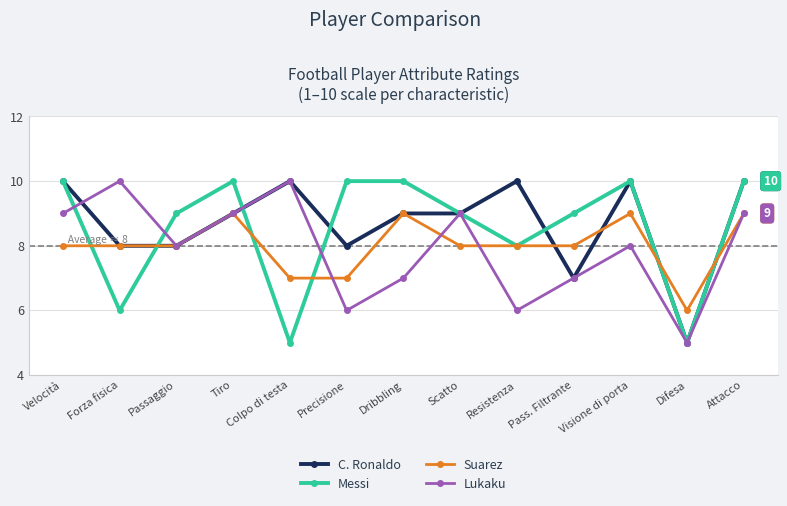

At which category is the sum across all series the highest?

Attacco